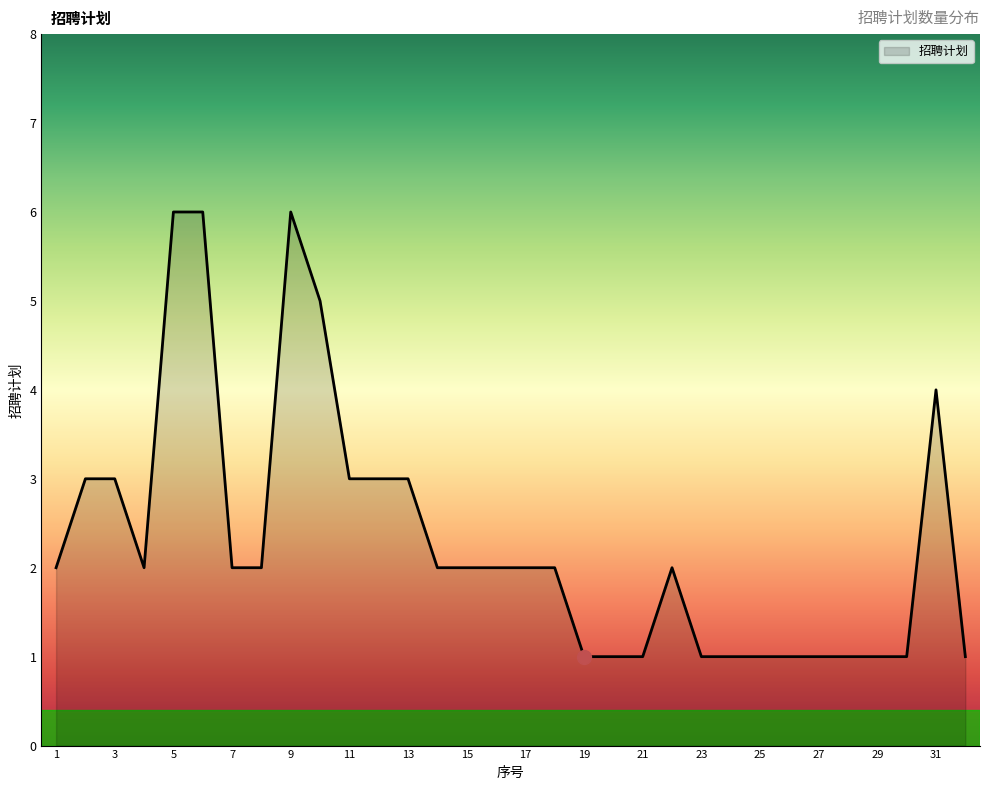

What is the difference between the maximum and minimum values?

5